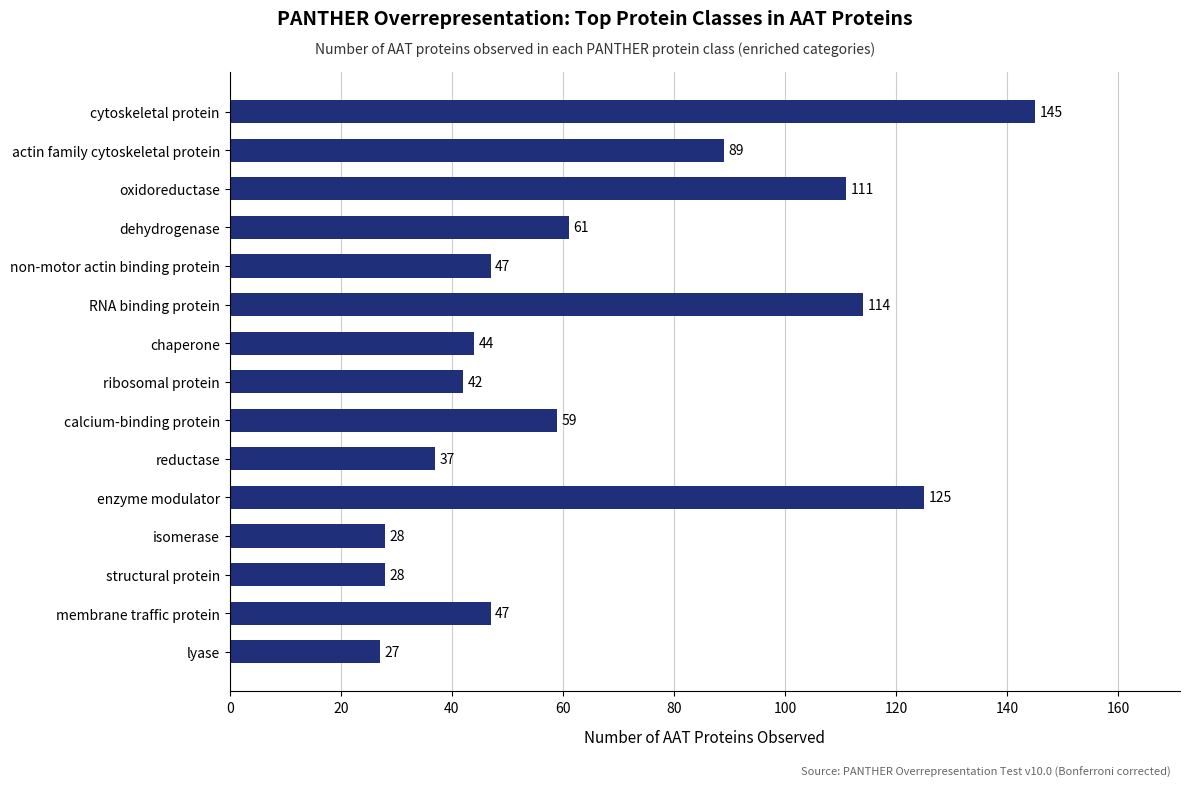

Approximately how many times larger is the value at lyase compared to membrane traffic protein?

0.6